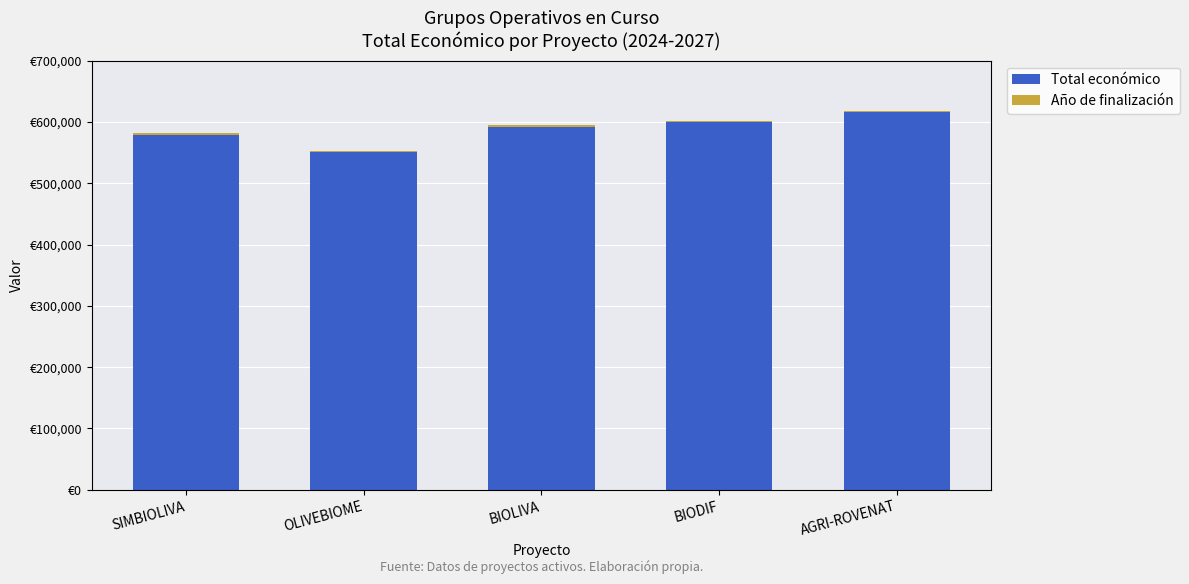

How many Total económico values are between 579152 and 599927?

3